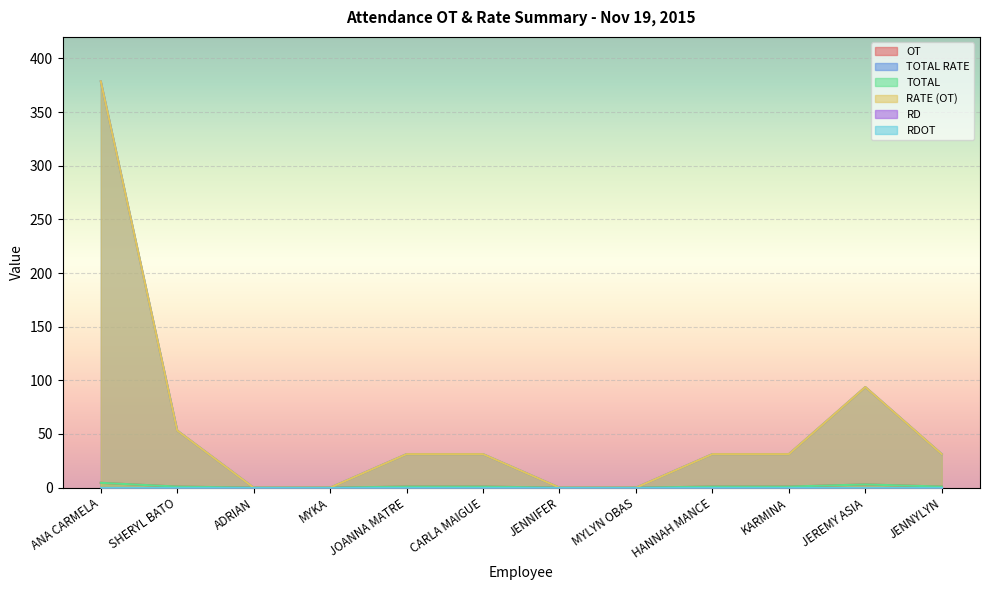

True or false: TOTAL RATE has a value of -184.4 at MYLYN OBAS.

False